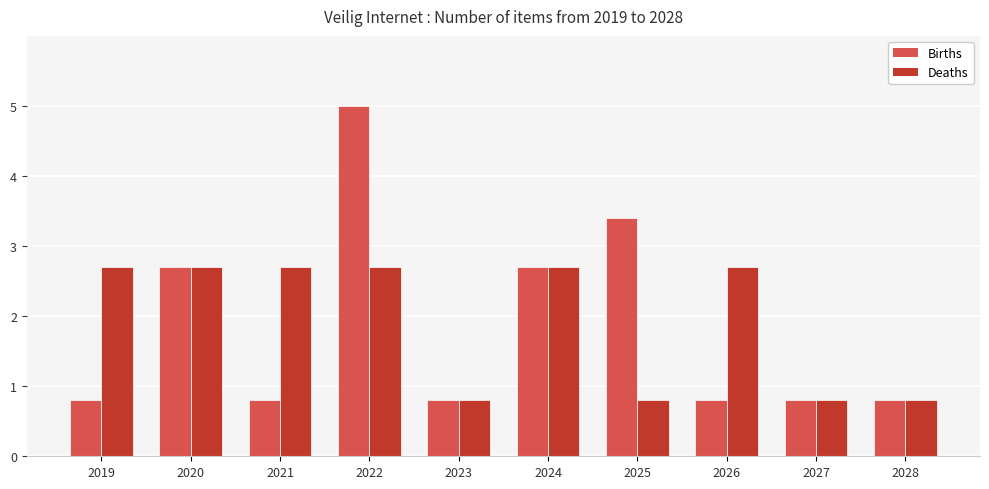

What is the difference between the maximum and minimum values in the Births series?

4.2